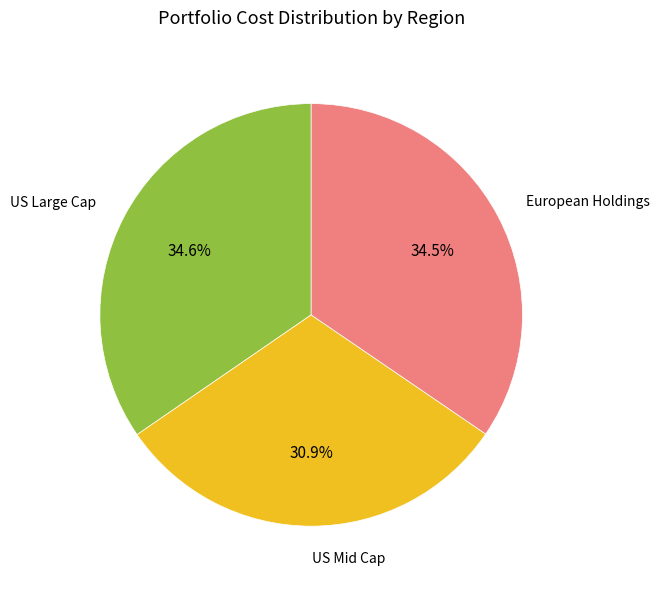

Between US Mid Cap and US Large Cap, which is larger?

US Large Cap